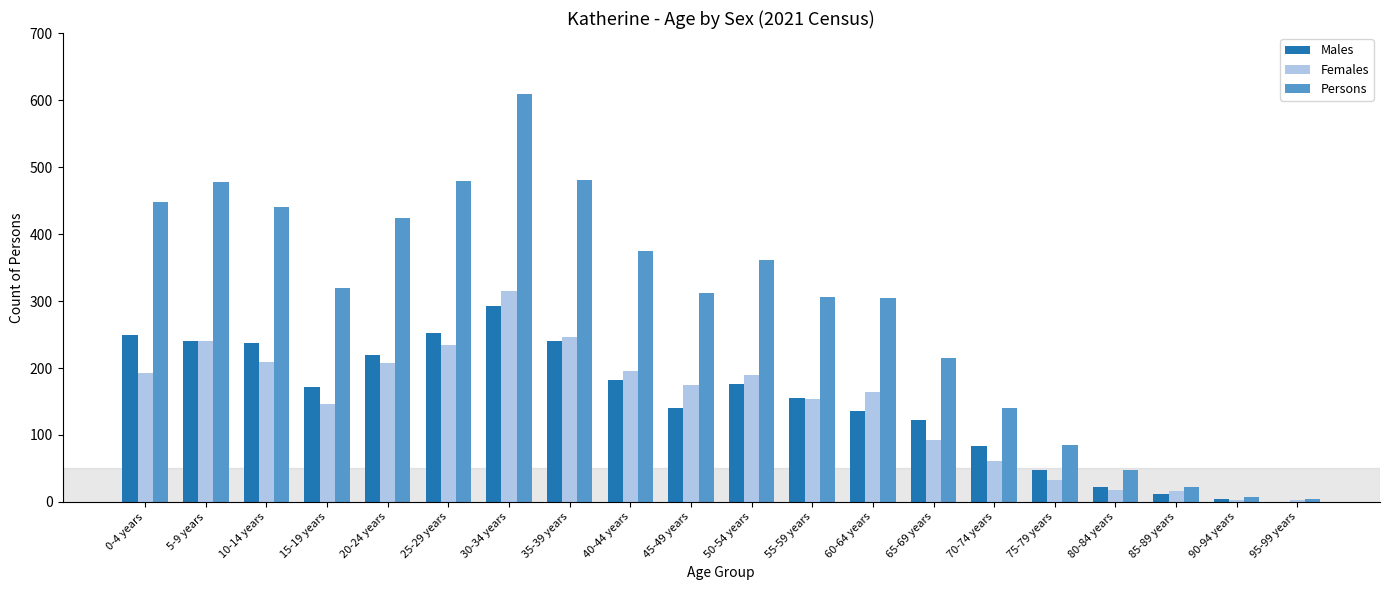

What is the sum of all Females values?

2898